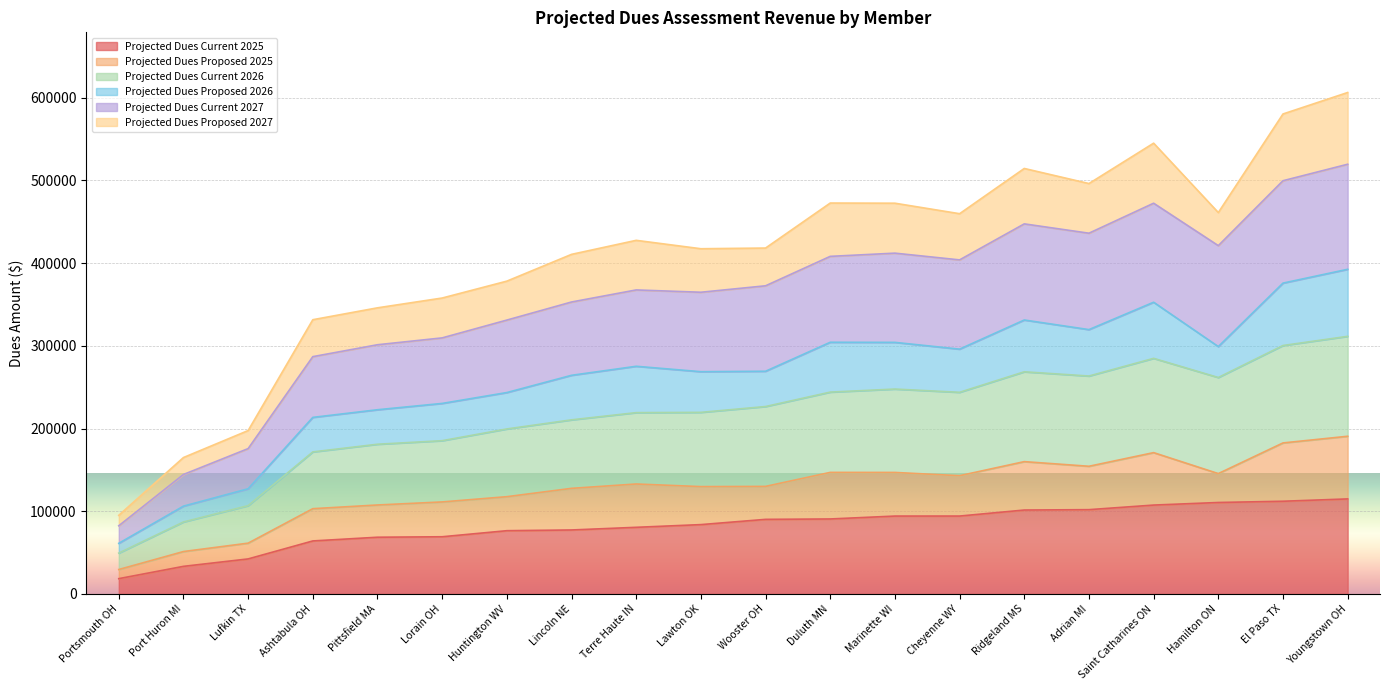

At which category does Projected Dues Current 2026 reach its first local peak?

Marinette WI